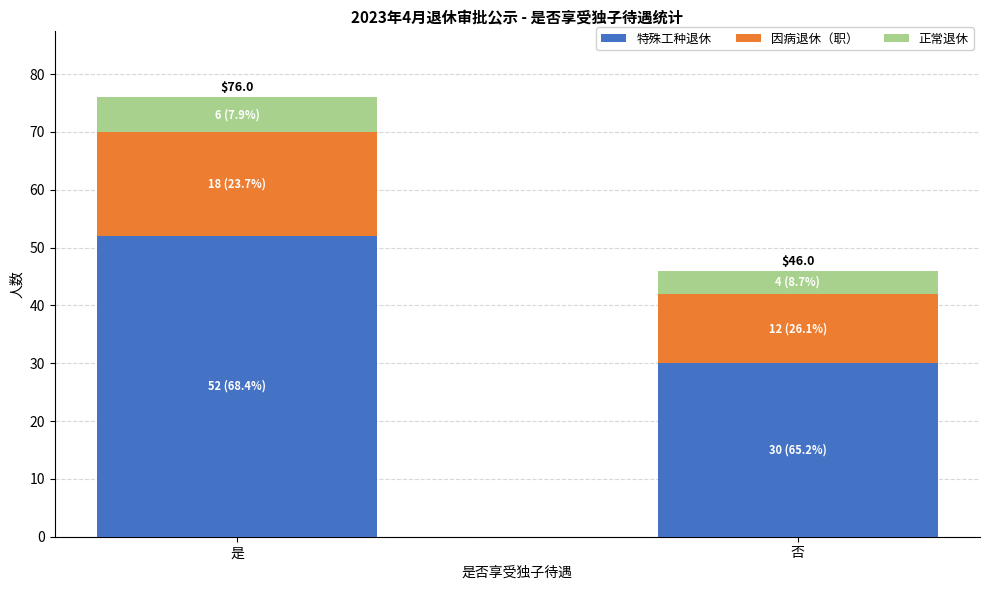

Does the chart contain stacked bars?

Yes